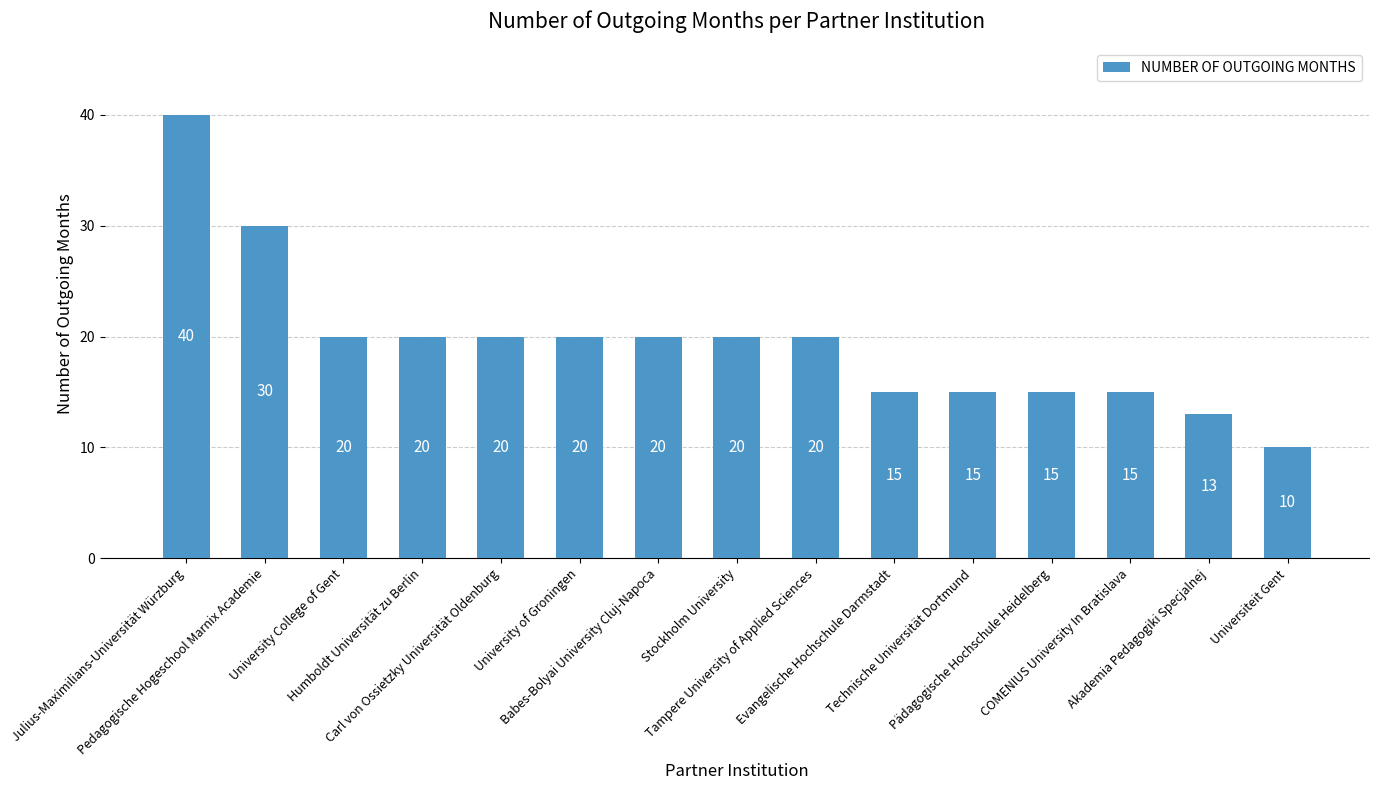

Where does the data first go above 20?

Julius-Maximilians-Universität Würzburg